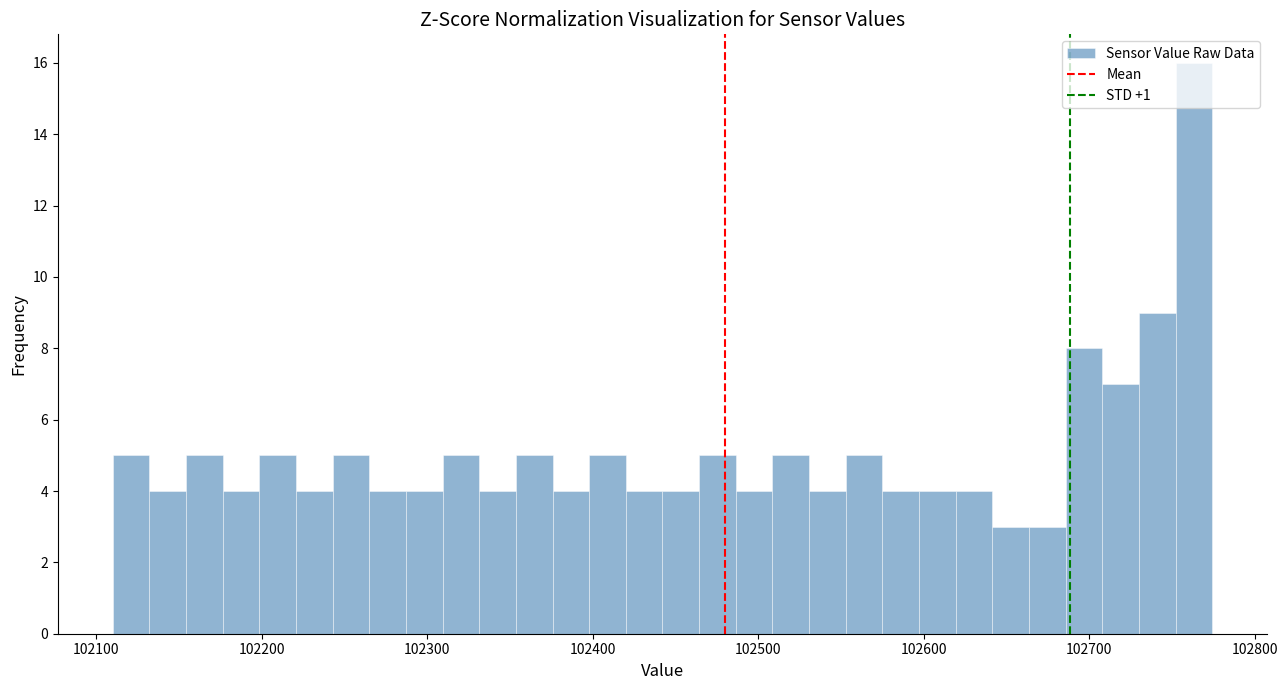

Around what value on the x-axis is the tallest bar? Give the approximate position of its centre, as read against the axis.

102760